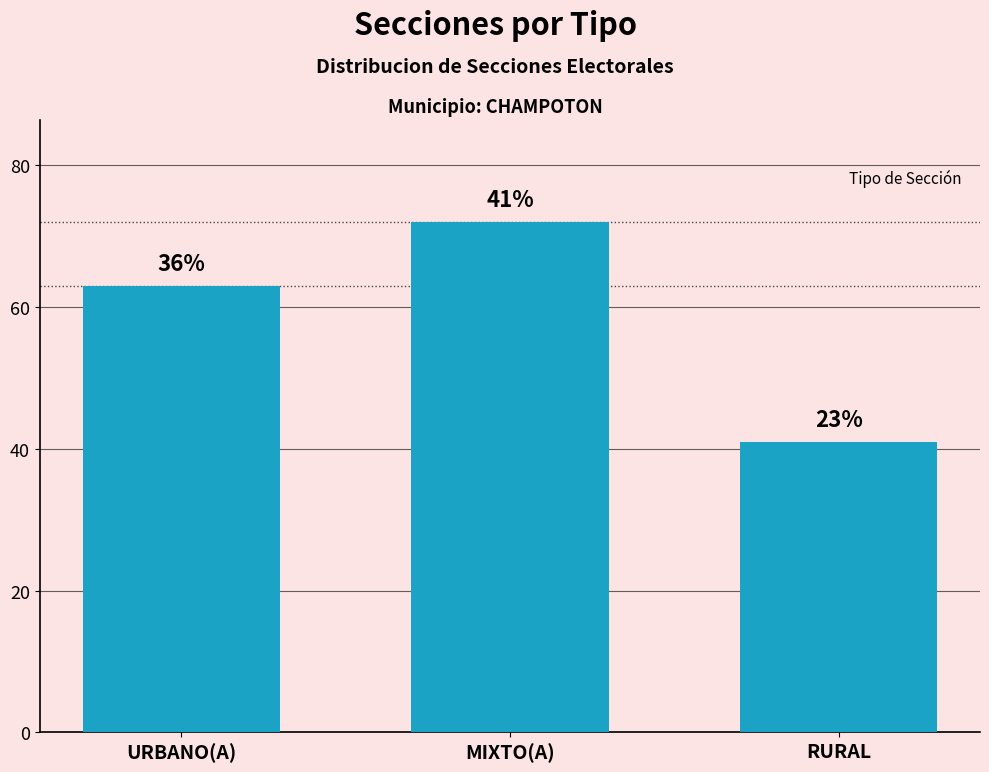

List the labels in order of value, largest first.

MIXTO(A), URBANO(A), RURAL